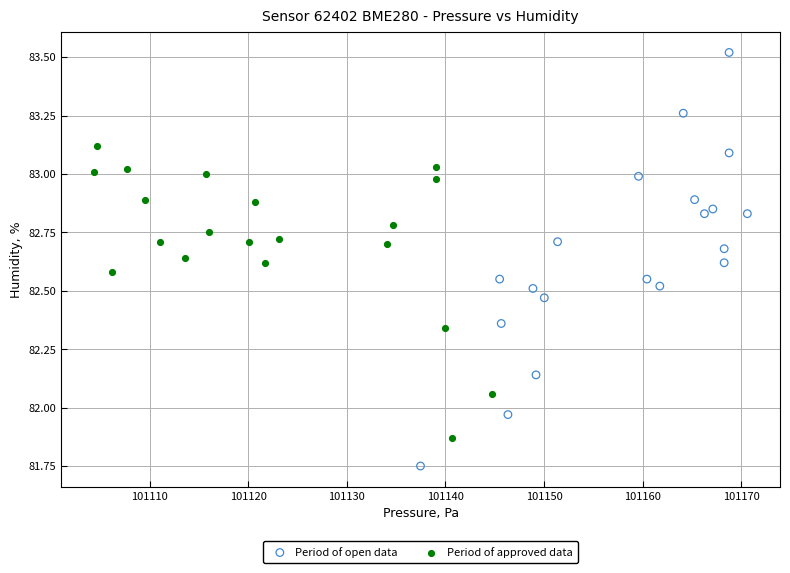

Which series contains the highest Y value?

Period of open data